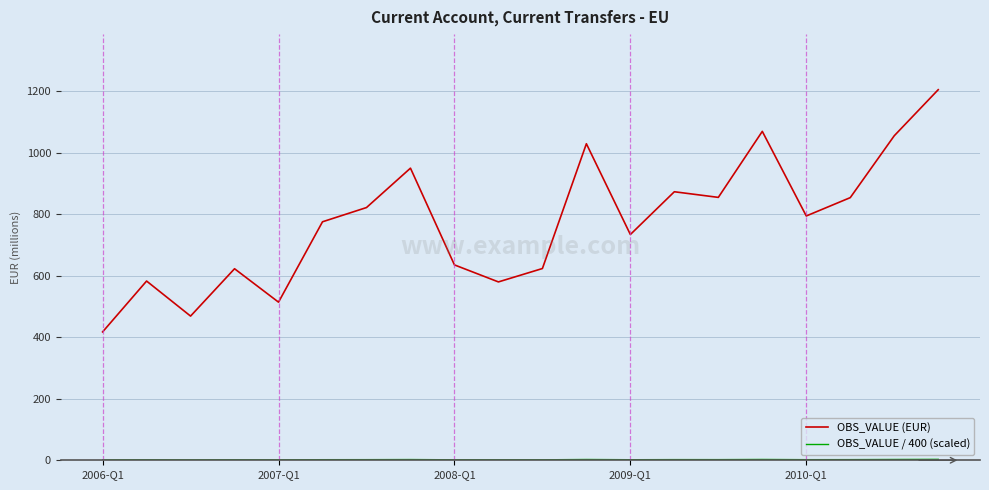

What is the difference between the maximum and minimum values in the OBS_VALUE (EUR) series?

787.6